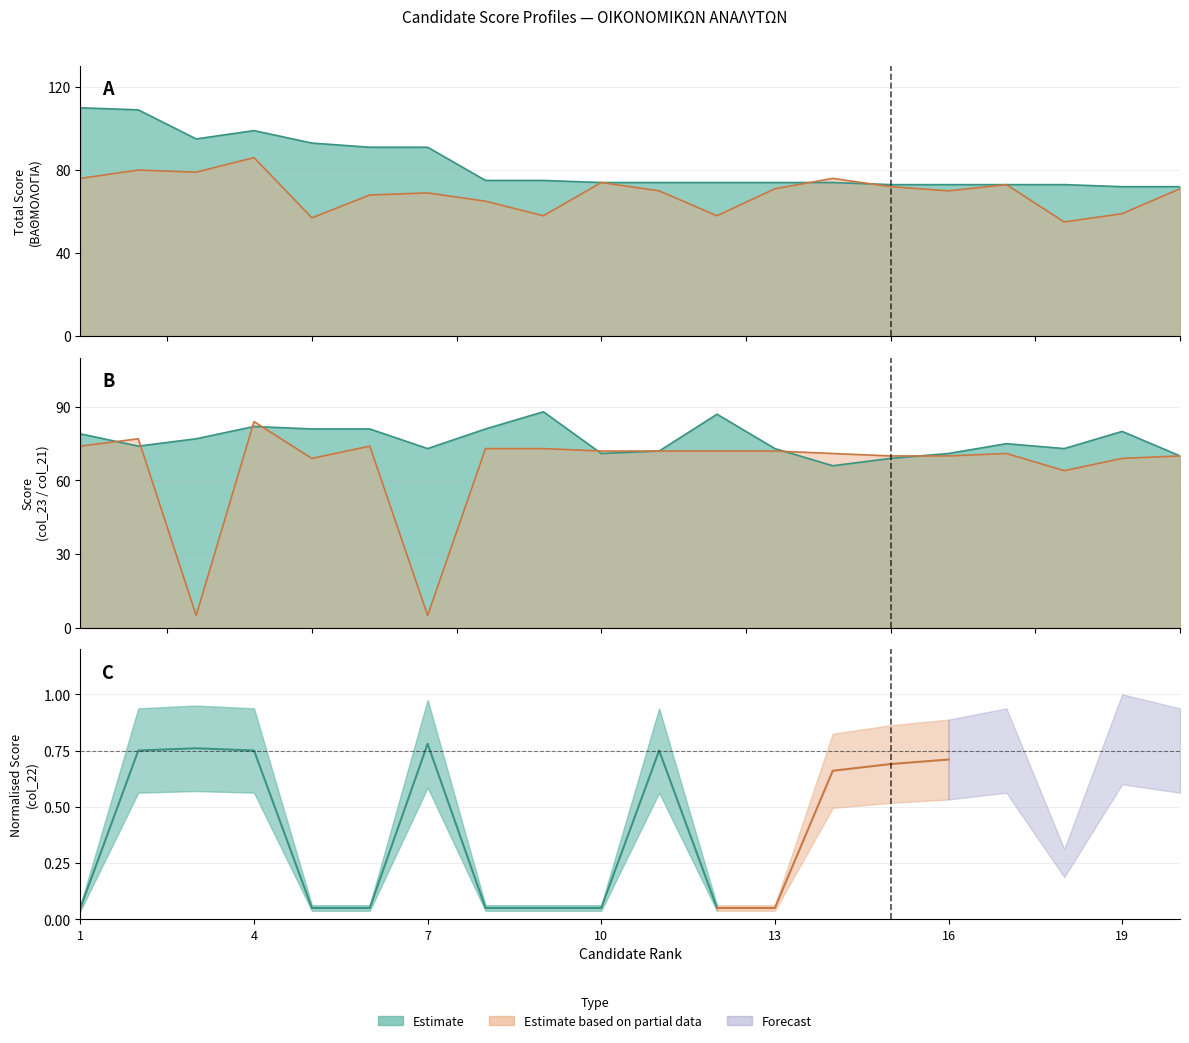

Reading left to right, extract all data points from this chart.

ΒΑΘΜΟΛΟΓΙΑ: 110	109	95	99	93	91	91	75	75	74	74	74	74	74	73	73	73	73	72	72
col_25: 76	80	79	86	57	68	69	65	58	74	70	58	71	76	72	70	73	55	59	71
col_23: 79	74	77	82	81	81	73	81	88	71	72	87	73	66	69	71	75	73	80	70
col_21: 74	77	5	84	69	74	5	73	73	72	72	72	72	71	70	70	71	64	69	70